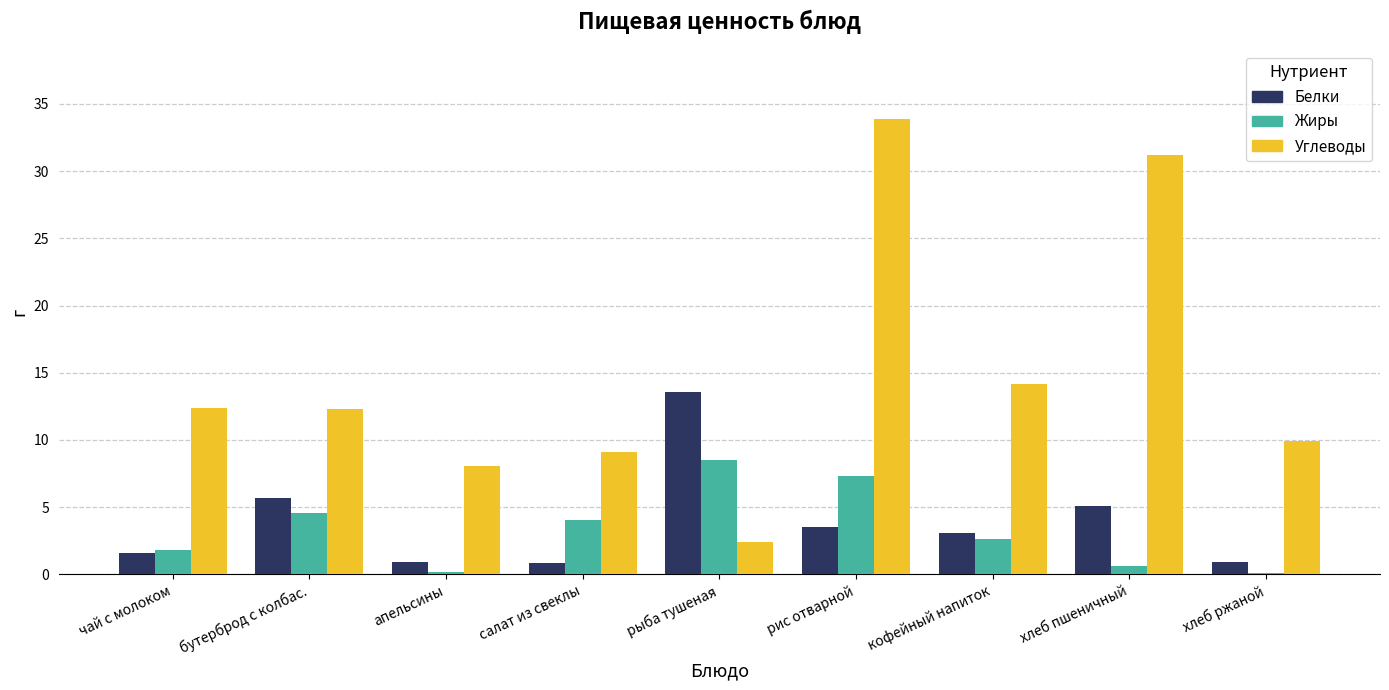

Which series has the largest range (max minus min)?

Углеводы